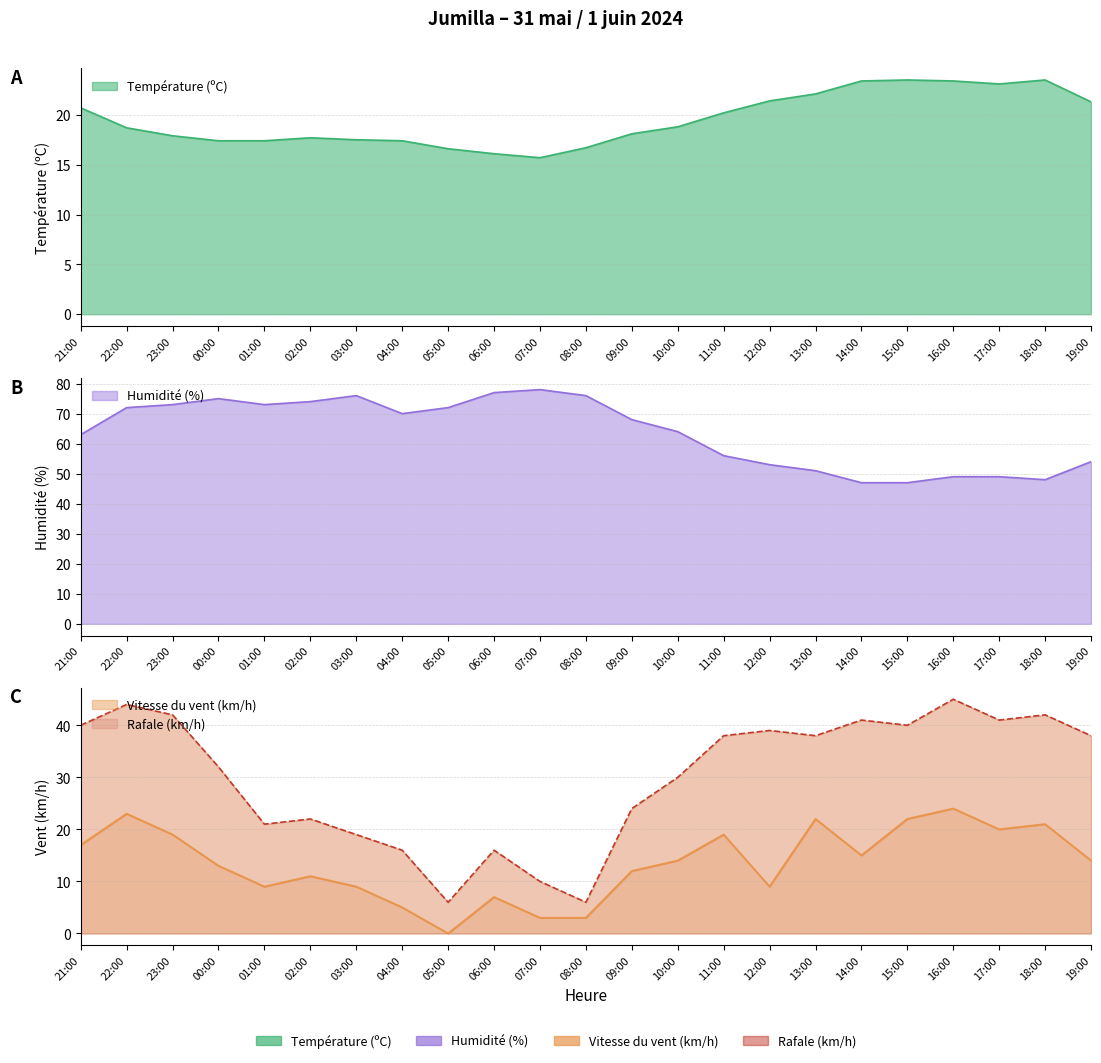

Reading left to right, list all the values displayed in this chart.

Température (ºC): 20.7	18.7	17.9	17.4	17.4	17.7	17.5	17.4	16.6	16.1	15.7	16.7	18.1	18.8	20.2	21.4	22.1	23.4	23.5	23.4	23.1	23.5	21.3
Humidité (%): 63.0	72.0	73.0	75.0	73.0	74.0	76.0	70.0	72.0	77.0	78.0	76.0	68.0	64.0	56.0	53.0	51.0	47.0	47.0	49.0	49.0	48.0	54.0
Vitesse du vent (km/h): 17.0	23.0	19.0	13.0	9.0	11.0	9.0	5.0	0.0	7.0	3.0	3.0	12.0	14.0	19.0	9.0	22.0	15.0	22.0	24.0	20.0	21.0	14.0
Rafale (km/h): 40.0	44.0	42.0	32.0	21.0	22.0	19.0	16.0	6.0	16.0	10.0	6.0	24.0	30.0	38.0	39.0	38.0	41.0	40.0	45.0	41.0	42.0	38.0